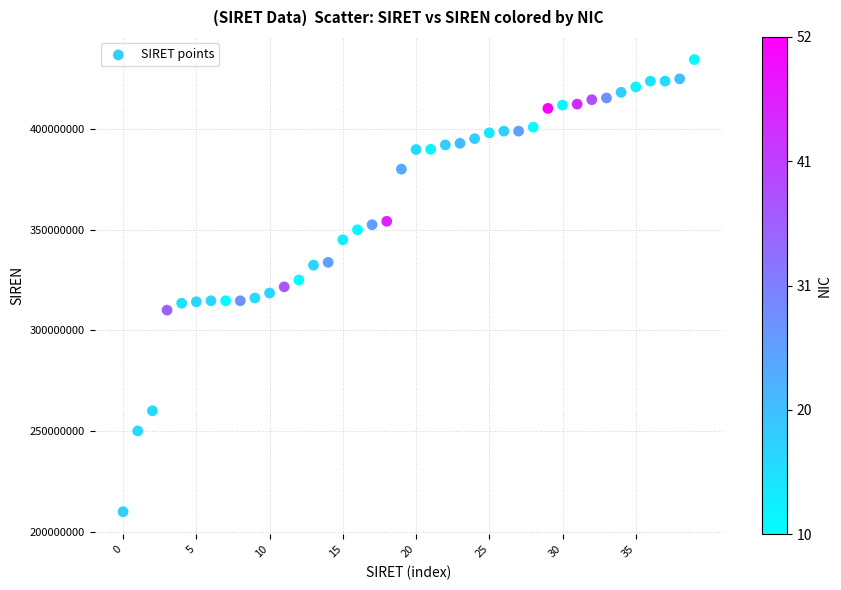

What is the range of Y values (max minus min)?

223994061